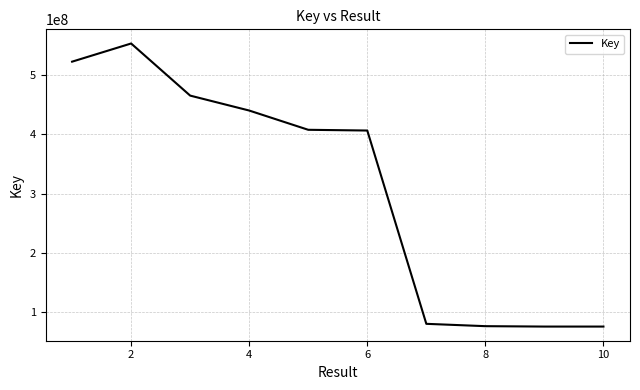

What is the difference between the maximum and minimum values?

478441426